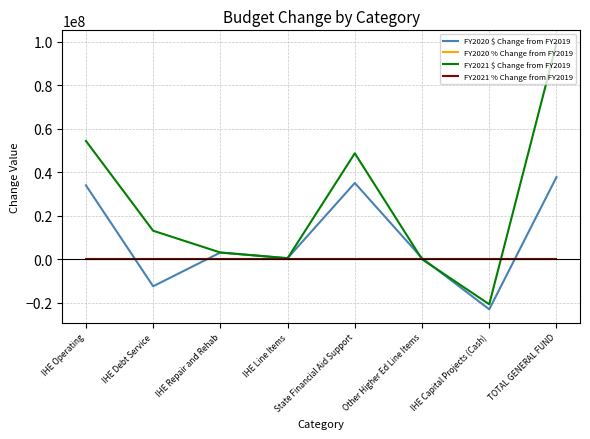

Is it true that FY2020 $ Change from FY2019 equals 34001024.0 at IHE Operating?

True